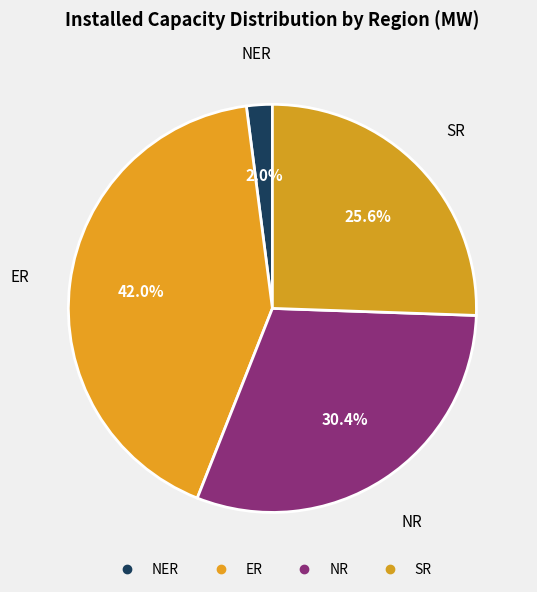

Which has a higher value, NER or SR?

SR